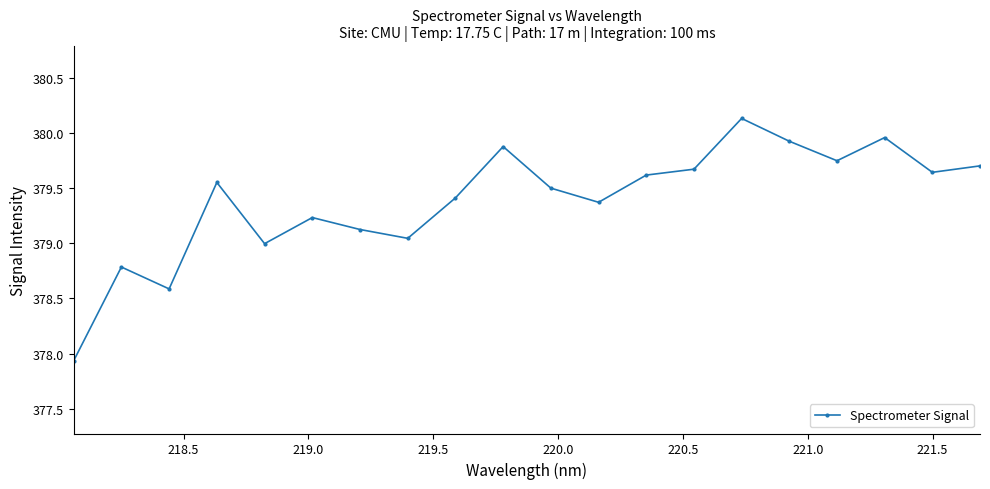

What is the greatest value displayed?

380.1